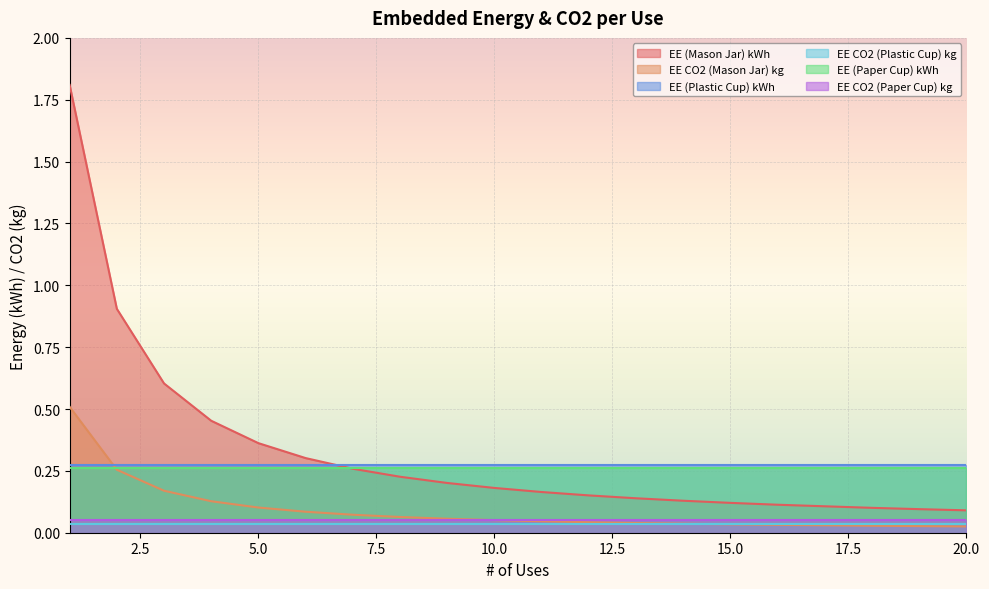

At 13, list the series in order from largest to smallest.

EE (Plastic Cup) kWh, EE (Paper Cup) kWh, EE (Mason Jar) kWh, EE CO2 (Paper Cup) kg, EE CO2 (Mason Jar) kg, EE CO2 (Plastic Cup) kg